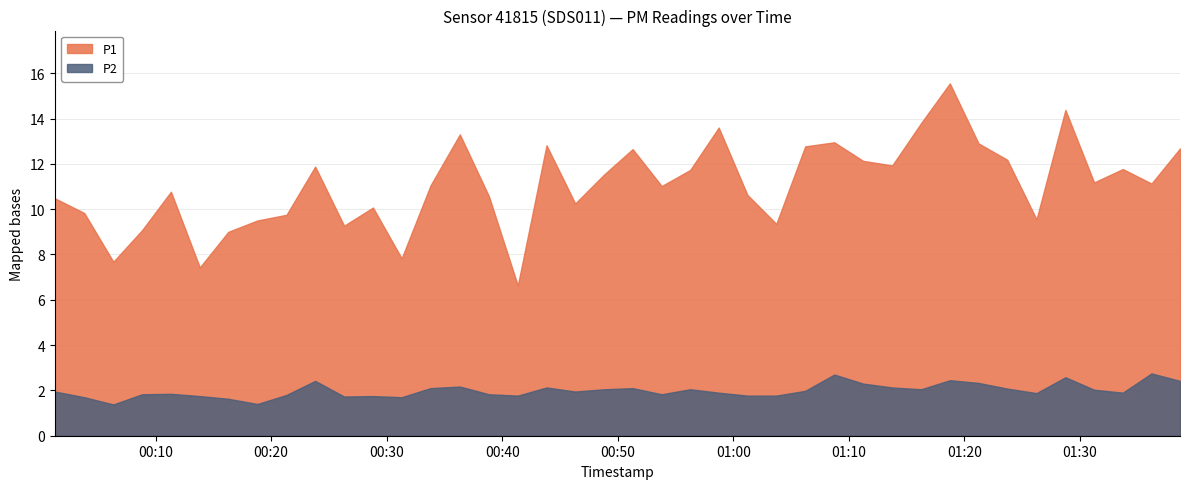

Reading left to right, extract all data points from this chart.

P1: 2022-11-24T00:01:17=10.5	2022-11-24T00:03:50=9.8	2022-11-24T00:06:21=7.7	2022-11-24T00:08:50=9.1	2022-11-24T00:11:20=10.8	2022-11-24T00:13:50=7.4	2022-11-24T00:16:18=9.0	2022-11-24T00:18:49=9.5	2022-11-24T00:21:20=9.8	2022-11-24T00:23:49=11.9	2022-11-24T00:26:19=9.3	2022-11-24T00:28:49=10.1	2022-11-24T00:31:18=7.8	2022-11-24T00:33:48=11.1	2022-11-24T00:36:20=13.3	2022-11-24T00:38:51=10.6	2022-11-24T00:41:21=6.6	2022-11-24T00:43:50=12.8	2022-11-24T00:46:19=10.2	2022-11-24T00:48:48=11.5	2022-11-24T00:51:17=12.7	2022-11-24T00:53:48=11.0	2022-11-24T00:56:16=11.7	2022-11-24T00:58:44=13.6	2022-11-24T01:01:13=10.6	2022-11-24T01:03:43=9.3	2022-11-24T01:06:13=12.8	2022-11-24T01:08:44=12.9	2022-11-24T01:11:14=12.1	2022-11-24T01:13:45=11.9	2022-11-24T01:16:15=13.8	2022-11-24T01:18:44=15.6	2022-11-24T01:21:13=12.9	2022-11-24T01:23:42=12.2	2022-11-24T01:26:14=9.6	2022-11-24T01:28:44=14.4	2022-11-24T01:31:13=11.2	2022-11-24T01:33:42=11.8	2022-11-24T01:36:11=11.1	2022-11-24T01:38:39=12.7
P2: 2022-11-24T00:01:17=1.9	2022-11-24T00:03:50=1.7	2022-11-24T00:06:21=1.4	2022-11-24T00:08:50=1.8	2022-11-24T00:11:20=1.9	2022-11-24T00:13:50=1.8	2022-11-24T00:16:18=1.6	2022-11-24T00:18:49=1.4	2022-11-24T00:21:20=1.8	2022-11-24T00:23:49=2.4	2022-11-24T00:26:19=1.7	2022-11-24T00:28:49=1.8	2022-11-24T00:31:18=1.7	2022-11-24T00:33:48=2.1	2022-11-24T00:36:20=2.2	2022-11-24T00:38:51=1.8	2022-11-24T00:41:21=1.8	2022-11-24T00:43:50=2.1	2022-11-24T00:46:19=1.9	2022-11-24T00:48:48=2.0	2022-11-24T00:51:17=2.1	2022-11-24T00:53:48=1.8	2022-11-24T00:56:16=2.0	2022-11-24T00:58:44=1.9	2022-11-24T01:01:13=1.8	2022-11-24T01:03:43=1.8	2022-11-24T01:06:13=2.0	2022-11-24T01:08:44=2.7	2022-11-24T01:11:14=2.3	2022-11-24T01:13:45=2.1	2022-11-24T01:16:15=2.0	2022-11-24T01:18:44=2.5	2022-11-24T01:21:13=2.3	2022-11-24T01:23:42=2.1	2022-11-24T01:26:14=1.9	2022-11-24T01:28:44=2.6	2022-11-24T01:31:13=2.0	2022-11-24T01:33:42=1.9	2022-11-24T01:36:11=2.8	2022-11-24T01:38:39=2.4